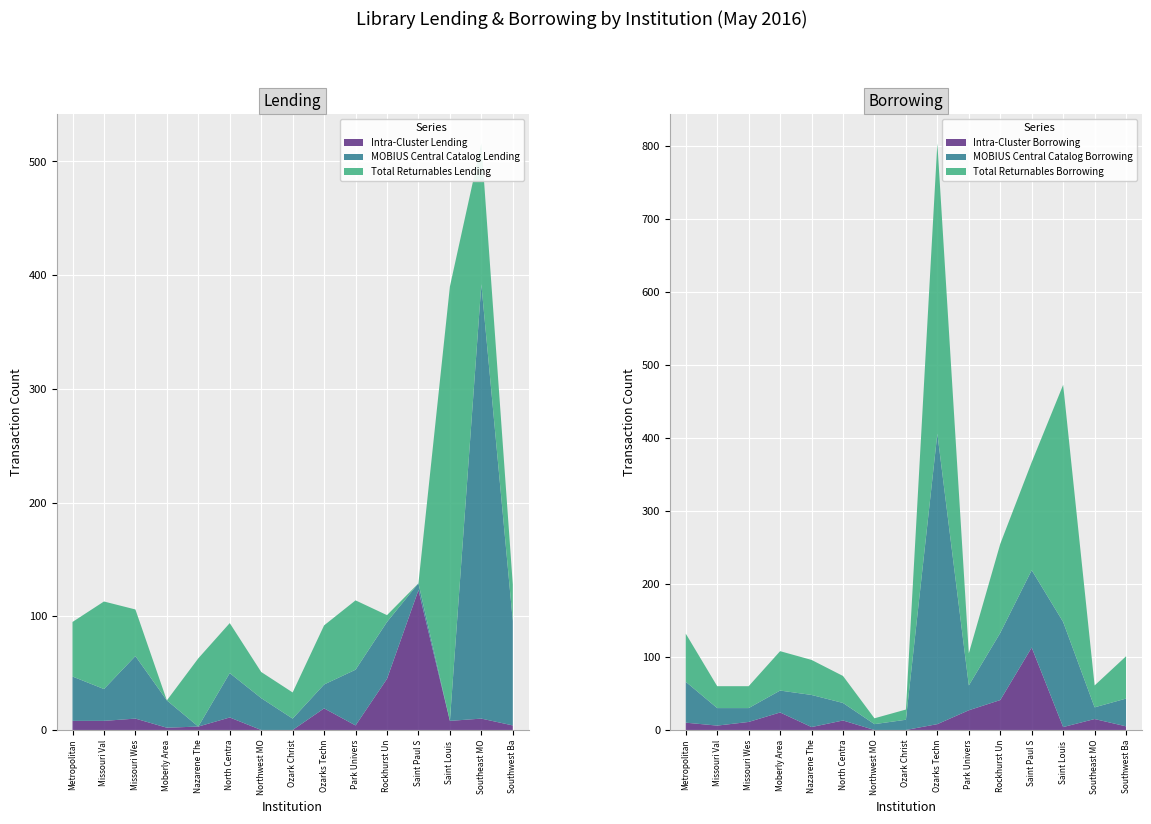

How many intersections are there between Total Returnables Lending and Total Returnables Borrowing?

8